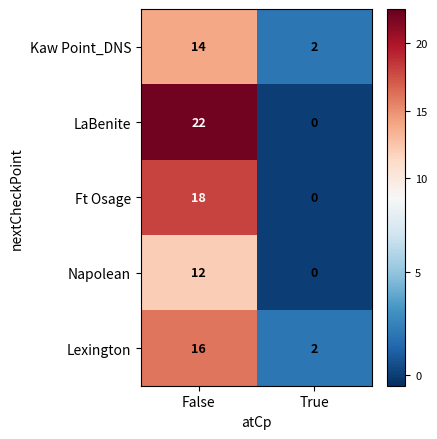

Reading left to right, extract all data points from this chart.

Kaw Point_DNS: 14	2
LaBenite: 22	0
Ft Osage: 18	0
Napolean: 12	0
Lexington: 16	2